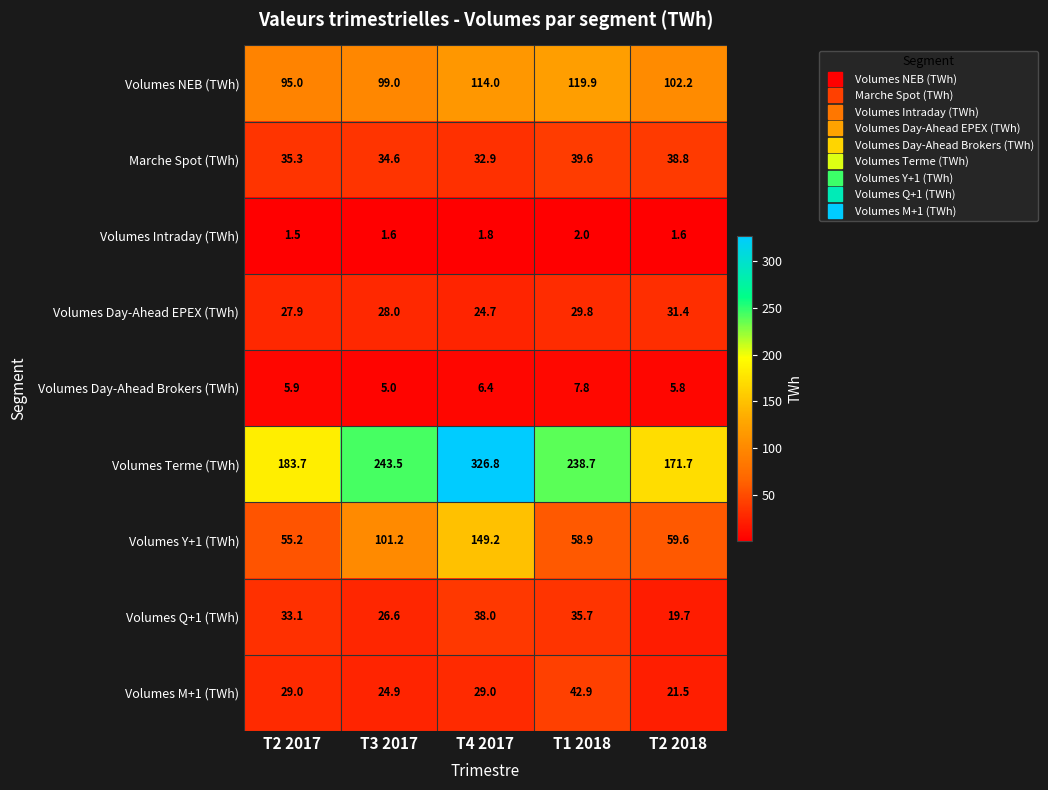

What is the spread (max minus min) of values at T2 2018?

170.1